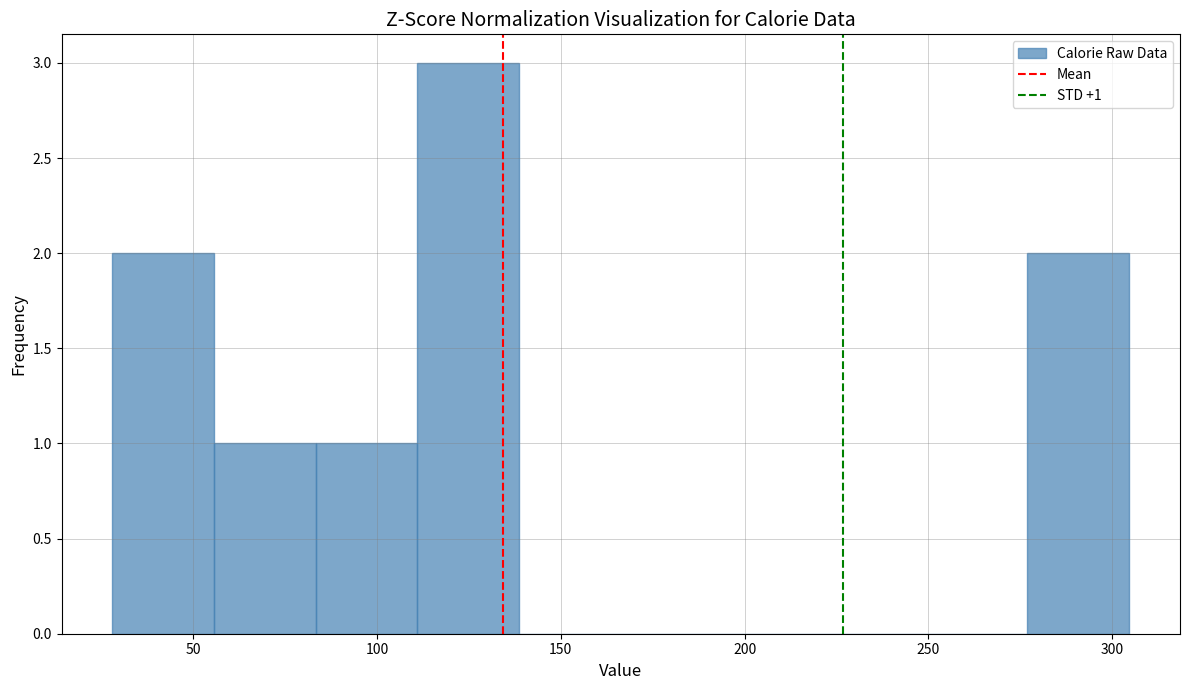

Over which range of the x-axis is the bar tallest?

110 to 140